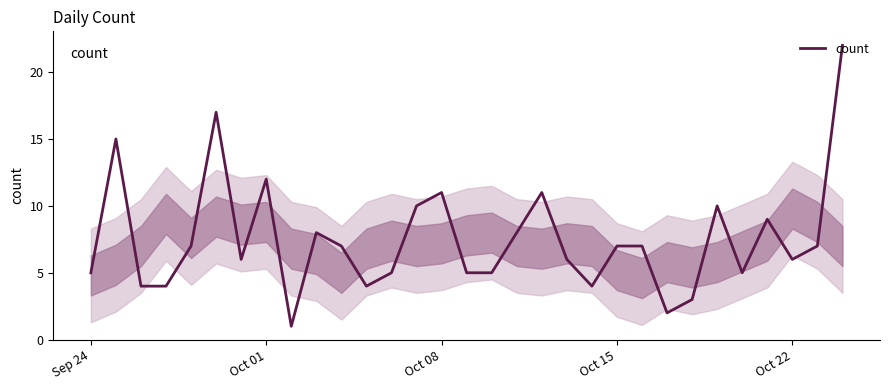

What is the difference between the maximum and minimum values?

21